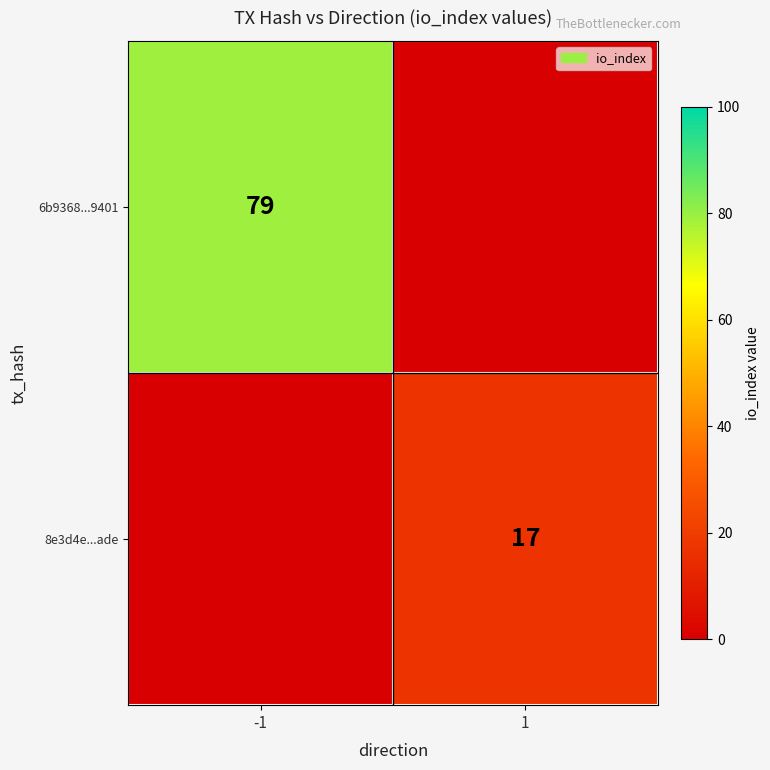

List the series in order of their peak value, lowest first.

8e3d4e...ade, 6b9368...9401